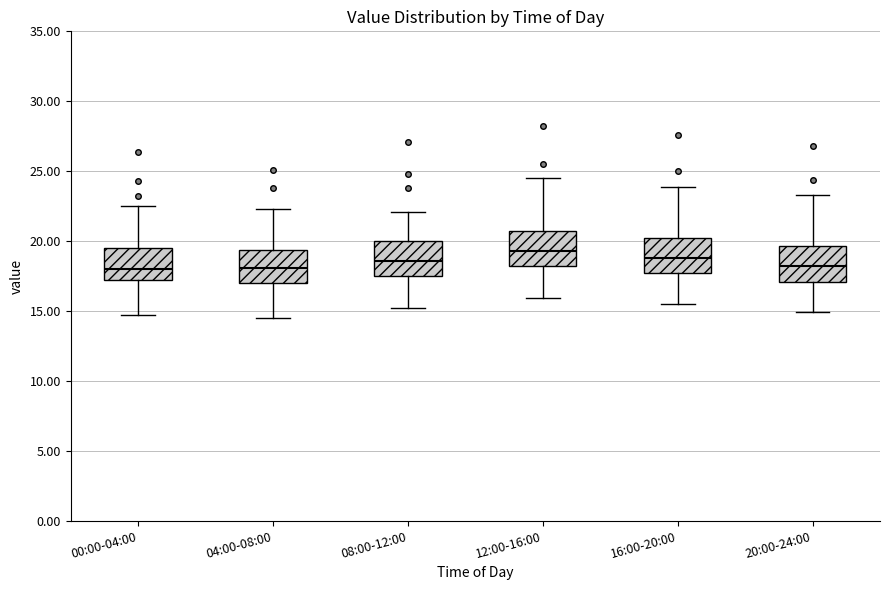

Reading left to right, read every box against the y-axis: the position of its median line, the range the box covers, and the ends of its whiskers. The values are not printed on the chart, so give them approximately, as read against the axis.

00:00-04:00: median 18.0, box 17.0 to 19.5, whiskers 14.5 to 22.5
04:00-08:00: median 18.0, box 17.0 to 19.5, whiskers 14.5 to 22.5
08:00-12:00: median 18.5, box 17.5 to 20.0, whiskers 15.0 to 22.0
12:00-16:00: median 19.5, box 18.0 to 21.0, whiskers 16.0 to 24.5
16:00-20:00: median 19.0, box 17.5 to 20.5, whiskers 15.5 to 24.0
20:00-24:00: median 18.5, box 17.0 to 19.5, whiskers 15.0 to 23.5